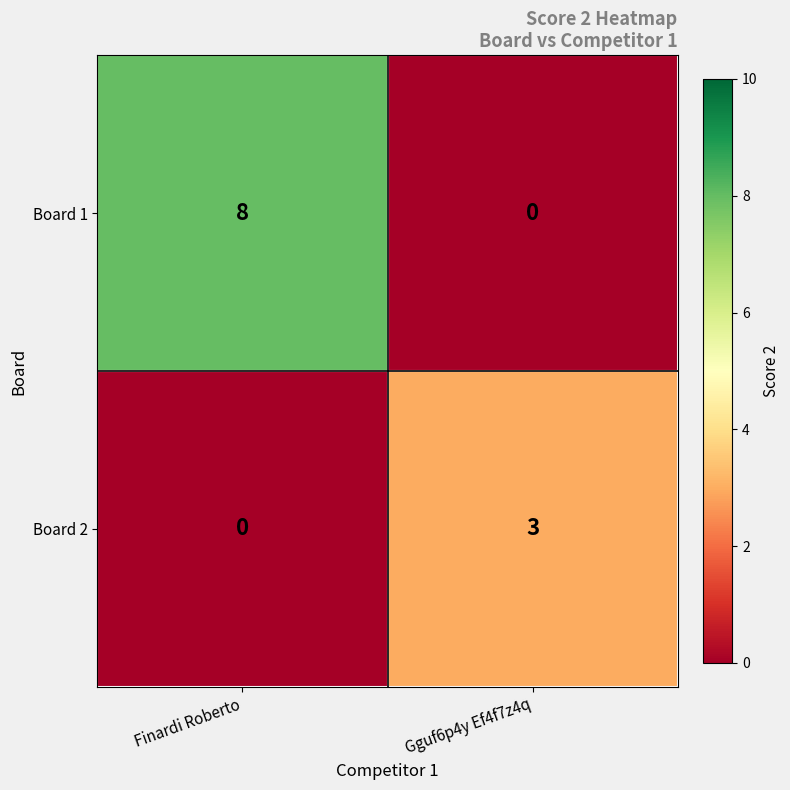

What is the total value across all series at Finardi Roberto?

8